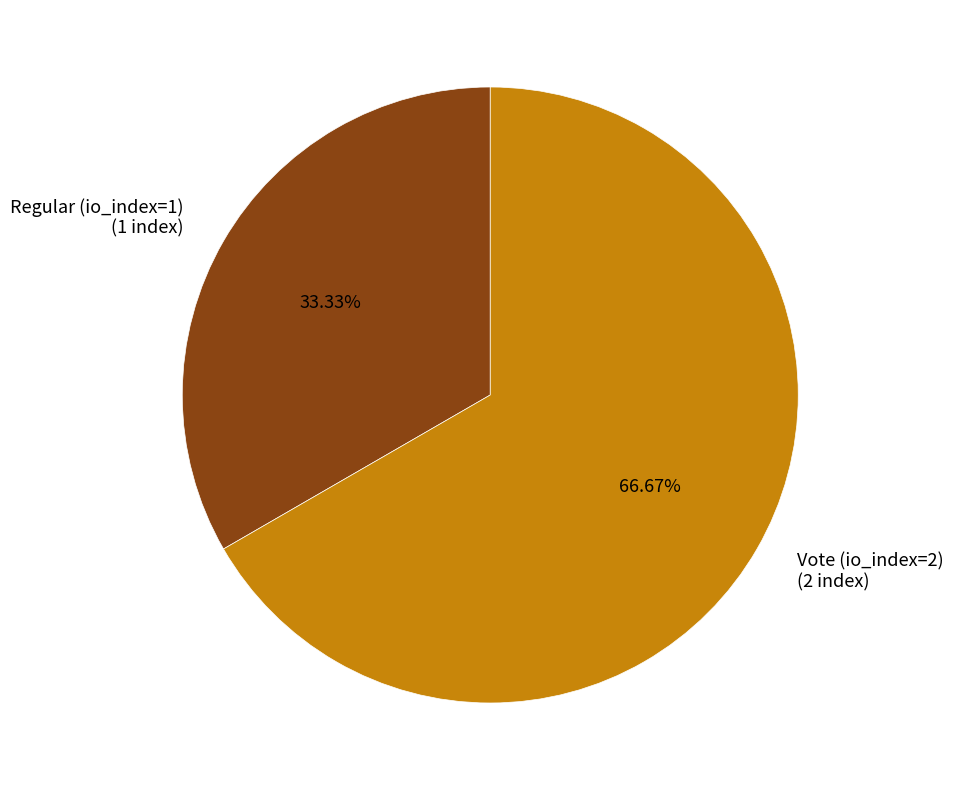

What percentage is the Vote (io_index=2) slice, to the nearest percent?

67%